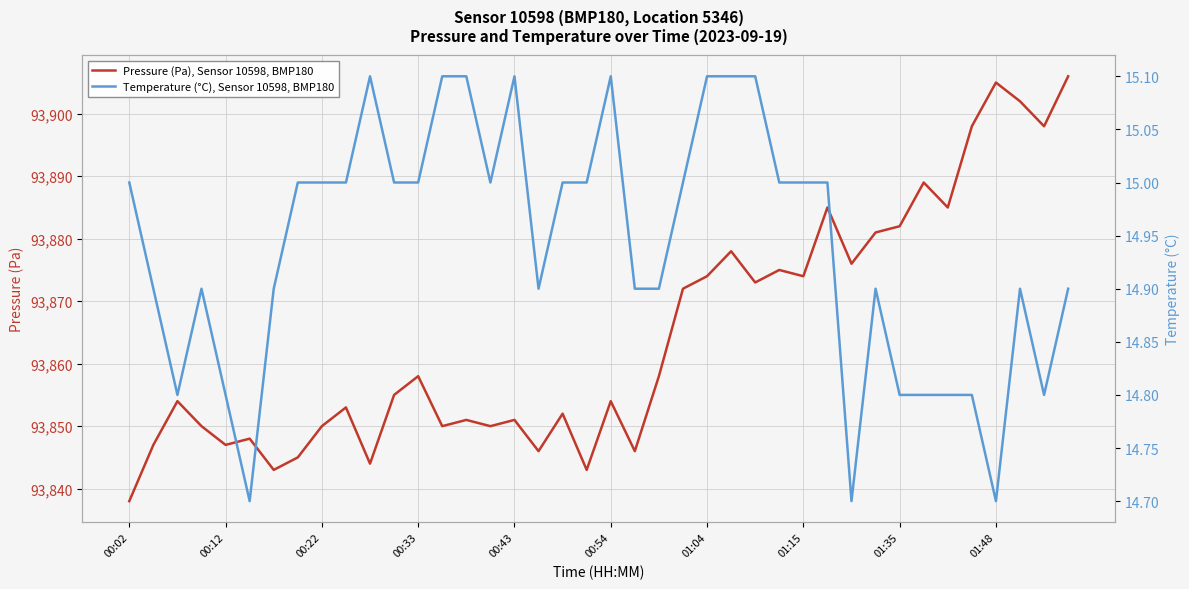

Reading left to right, extract all data points from this chart.

Pressure (Pa), Sensor 10598, BMP180: 93838.0	93847.0	93854.0	93850.0	93847.0	93848.0	93843.0	93845.0	93850.0	93853.0	93844.0	93855.0	93858.0	93850.0	93851.0	93850.0	93851.0	93846.0	93852.0	93843.0	93854.0	93846.0	93858.0	93872.0	93874.0	93878.0	93873.0	93875.0	93874.0	93885.0	93876.0	93881.0	93882.0	93889.0	93885.0	93898.0	93905.0	93902.0	93898.0	93906.0
Temperature (°C), Sensor 10598, BMP180: 15.0	14.9	14.8	14.9	14.8	14.7	14.9	15.0	15.0	15.0	15.1	15.0	15.0	15.1	15.1	15.0	15.1	14.9	15.0	15.0	15.1	14.9	14.9	15.0	15.1	15.1	15.1	15.0	15.0	15.0	14.7	14.9	14.8	14.8	14.8	14.8	14.7	14.9	14.8	14.9